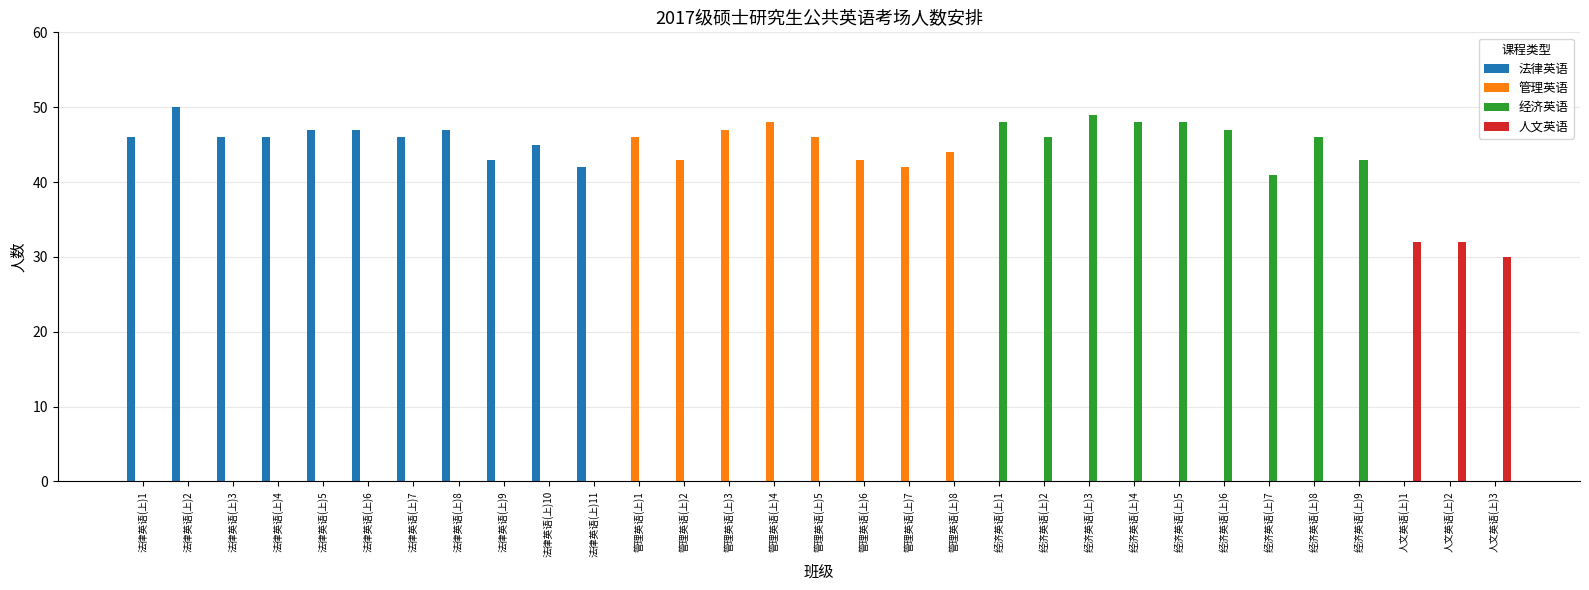

Are the bars grouped side by side (vs. stacked)?

Yes